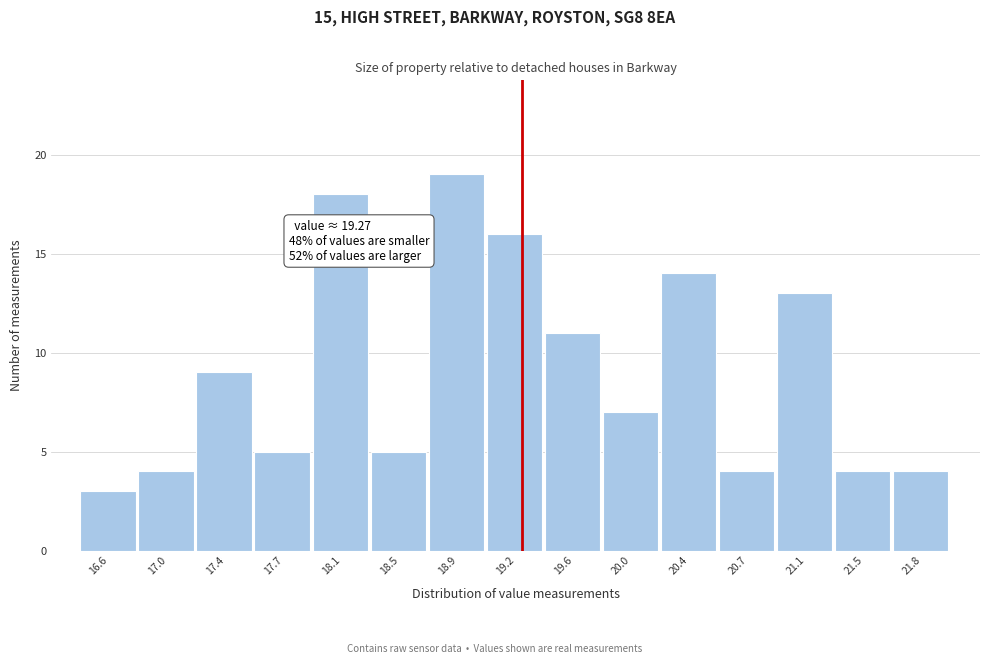

Over which range of the x-axis is the bar tallest?

18.65 to 19.05